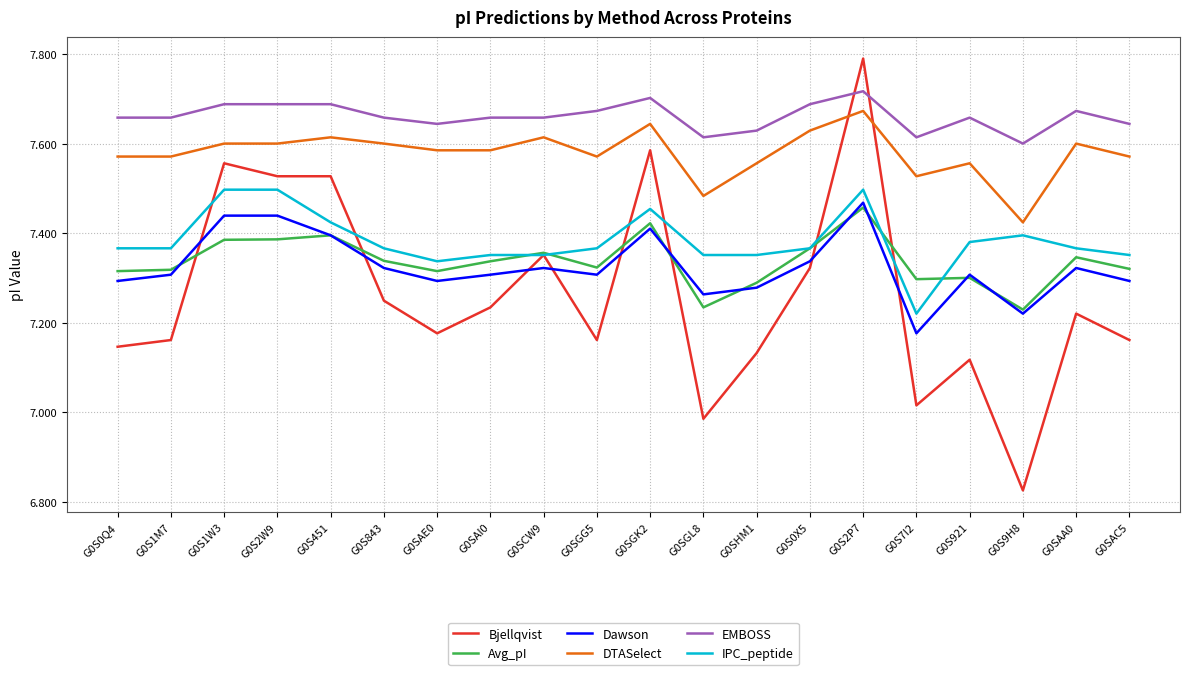

At which label is DTASelect closest to 7?

G0S9H8